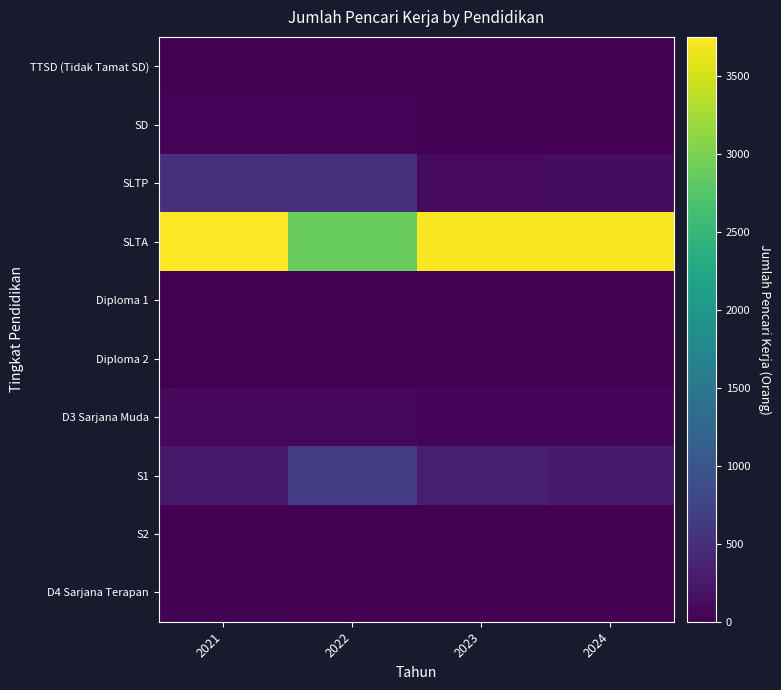

Reading left to right, transcribe all the data shown in this chart.

TTSD (Tidak Tamat SD): 2021=0	2022=1	2023=3	2024=0
SD: 2021=41	2022=68	2023=26	2024=12
SLTP: 2021=503	2022=517	2023=114	2024=118
SLTA: 2021=3748	2022=2882	2023=3714	2024=3713
Diploma 1: 2021=12	2022=9	2023=8	2024=1
Diploma 2: 2021=1	2022=1	2023=2	2024=13
D3 Sarjana Muda: 2021=85	2022=74	2023=67	2024=47
S1: 2021=255	2022=666	2023=321	2024=275
S2: 2021=10	2022=8	2023=5	2024=11
D4 Sarjana Terapan: 2021=21	2022=7	2023=8	2024=14